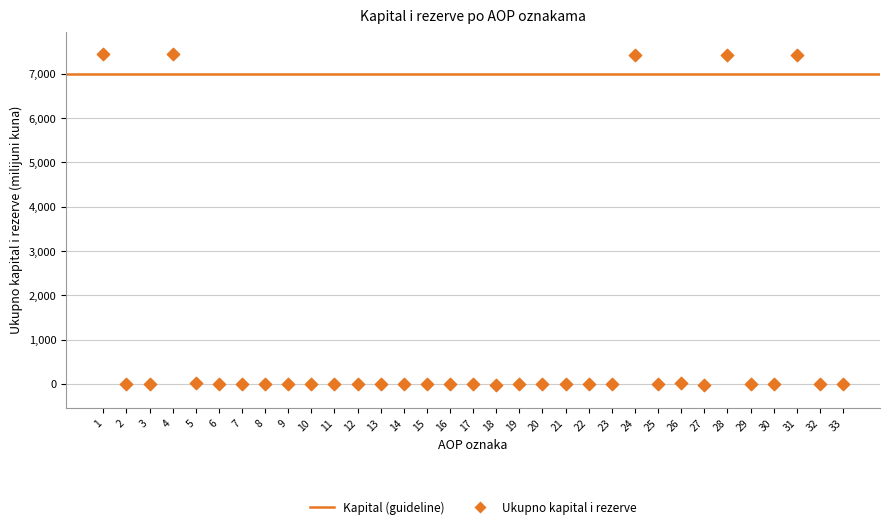

What is the range of X values (max minus min)?

32.0